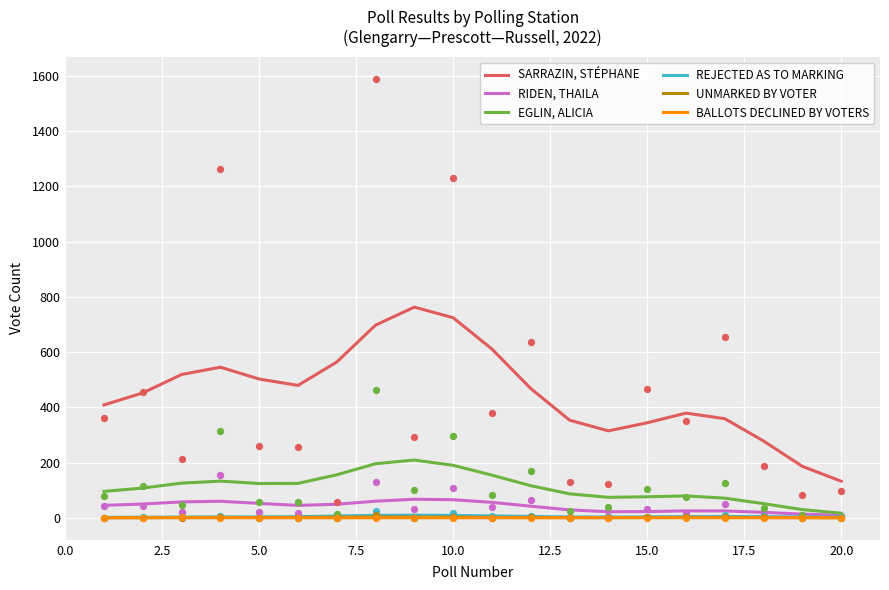

True or false: BALLOTS DECLINED BY VOTERS and SARRAZIN, STÉPHANE cross at least once.

False